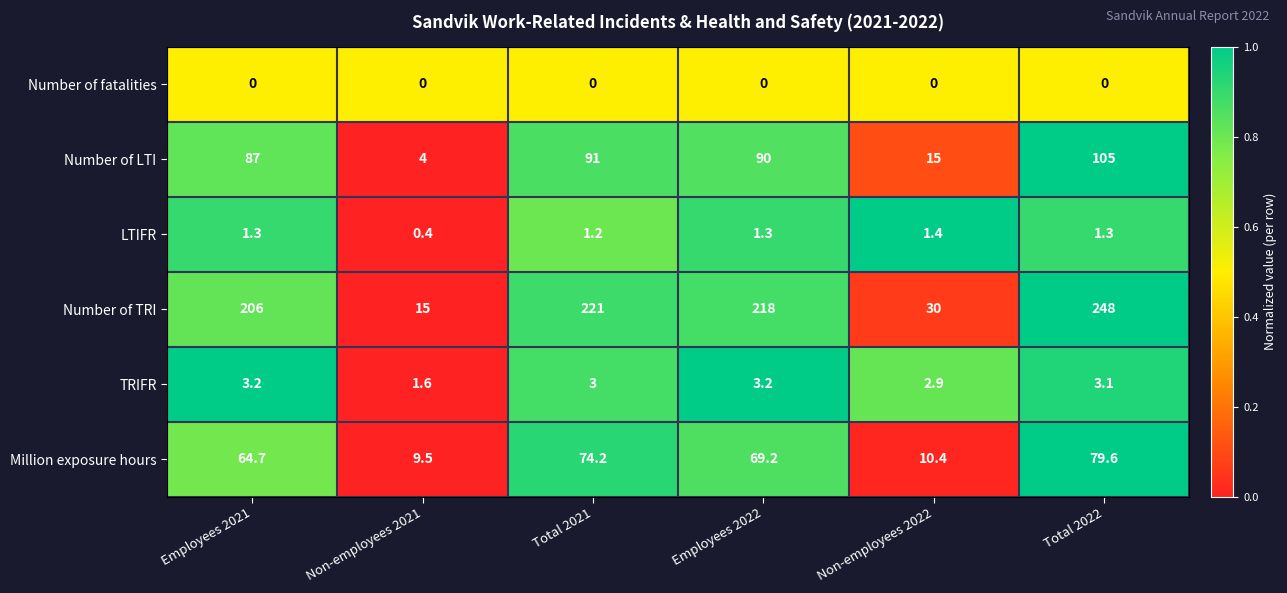

What is the difference between the second highest and second lowest values in the Million exposure hours series?

63.8